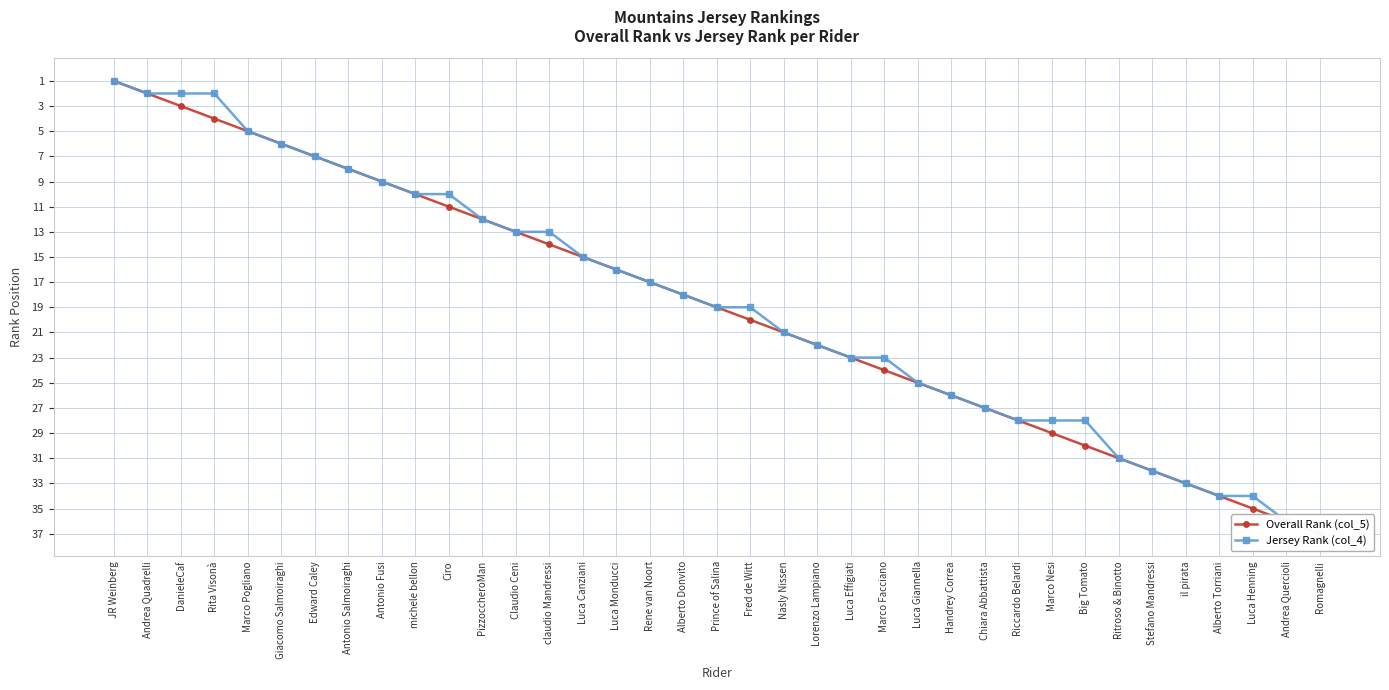

What position from the left is Marco Nesi?

29